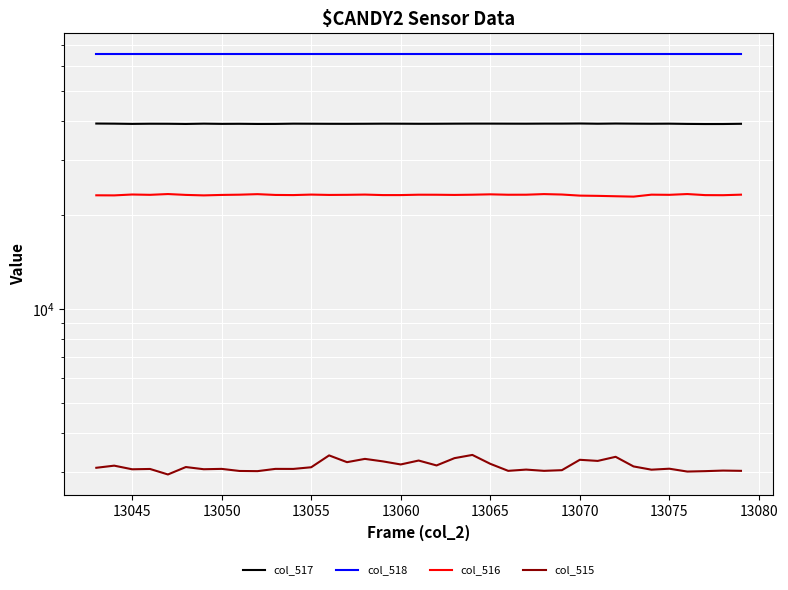

List the series in order of their peak value, highest first.

col_518, col_517, col_516, col_515